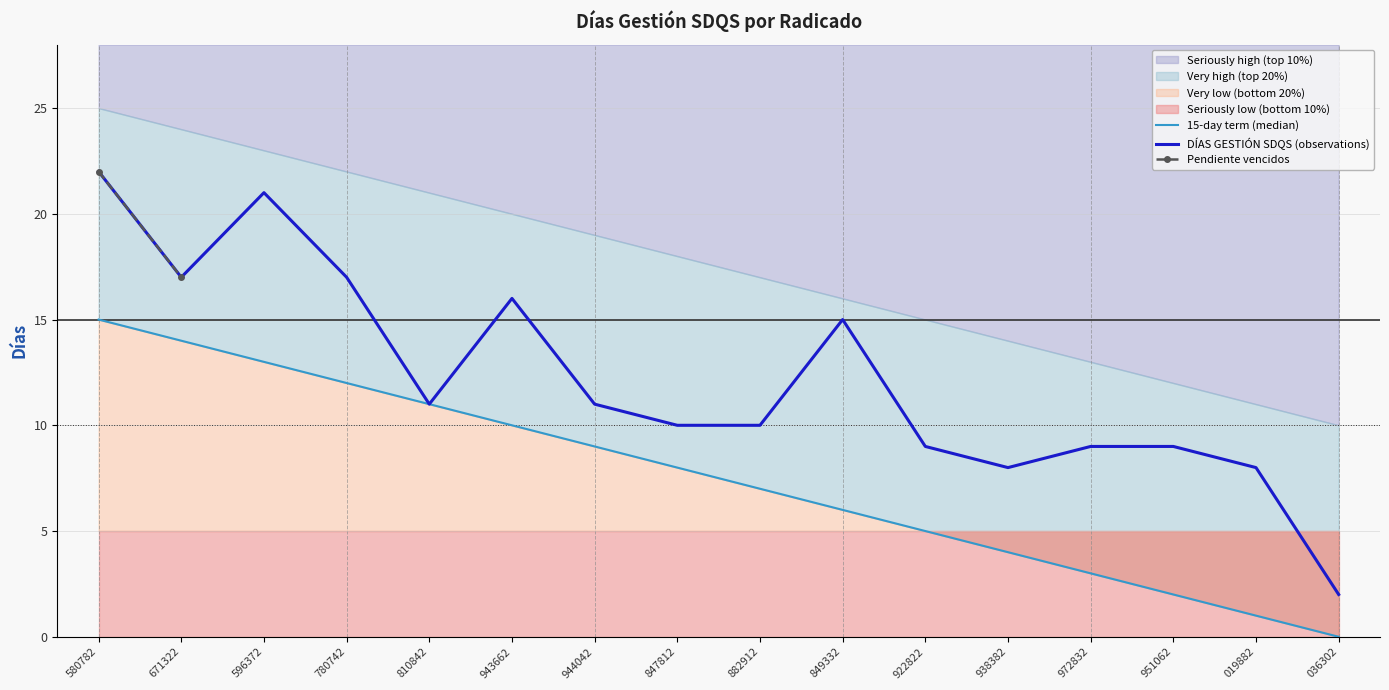

What is the value of the DÍAS GESTIÓN SDQS (observations) point at the 14th from the left?

9.0